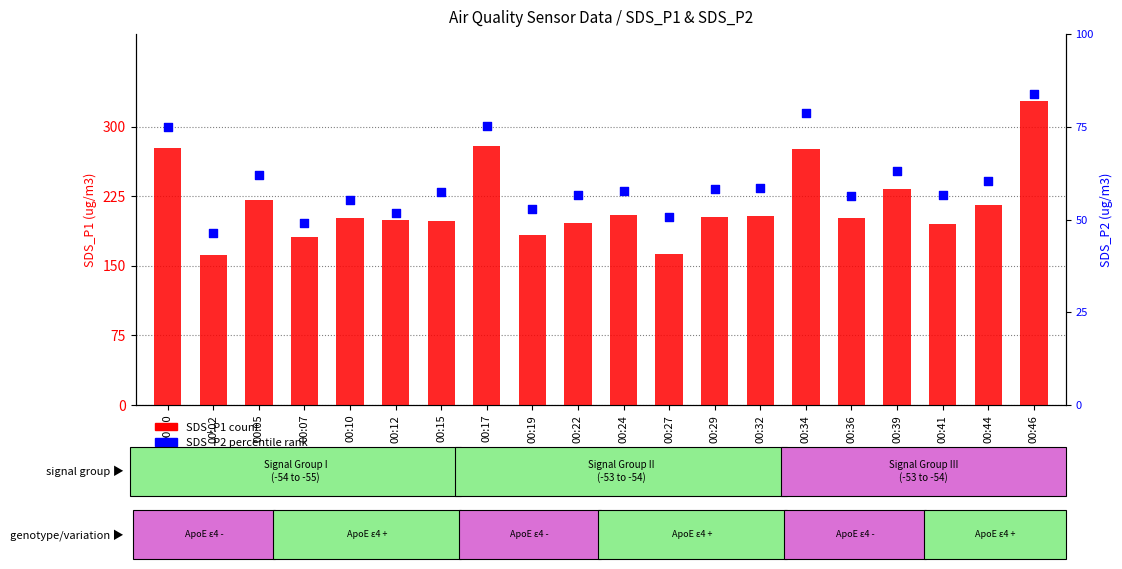

What are all the series names shown in the legend?

SDS_P1 (count), SDS_P2 (percentile)